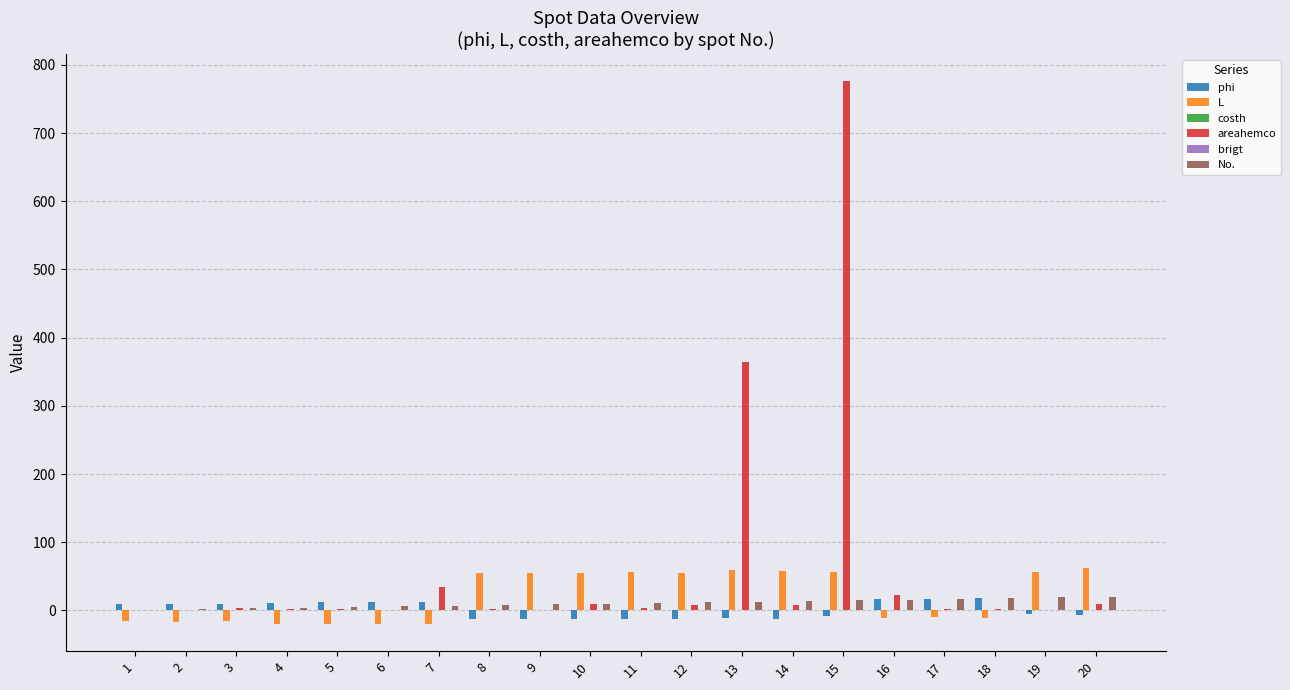

What is the greatest value displayed?

776.2